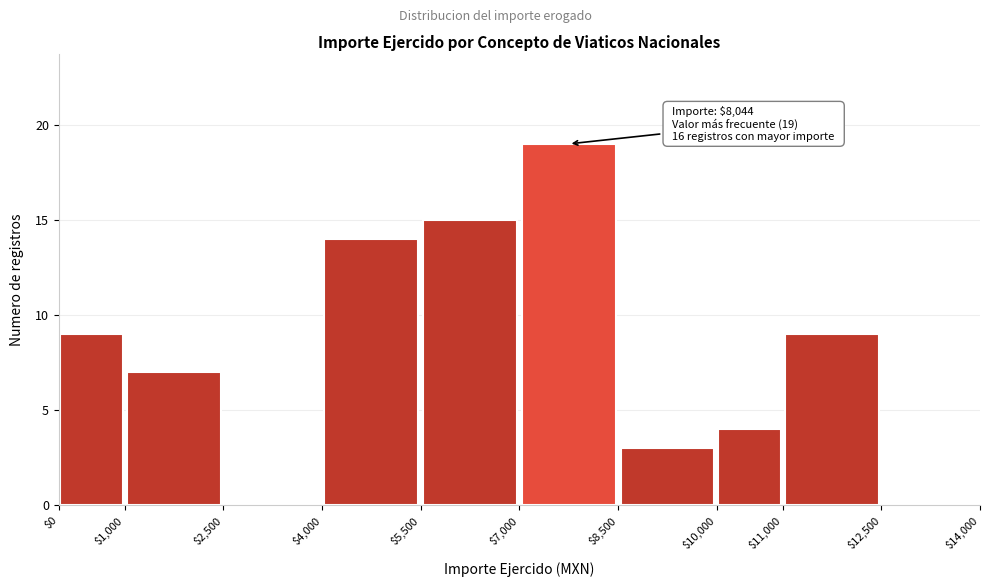

Which range on the x-axis has the tallest bar?

$7,000 to $8,500